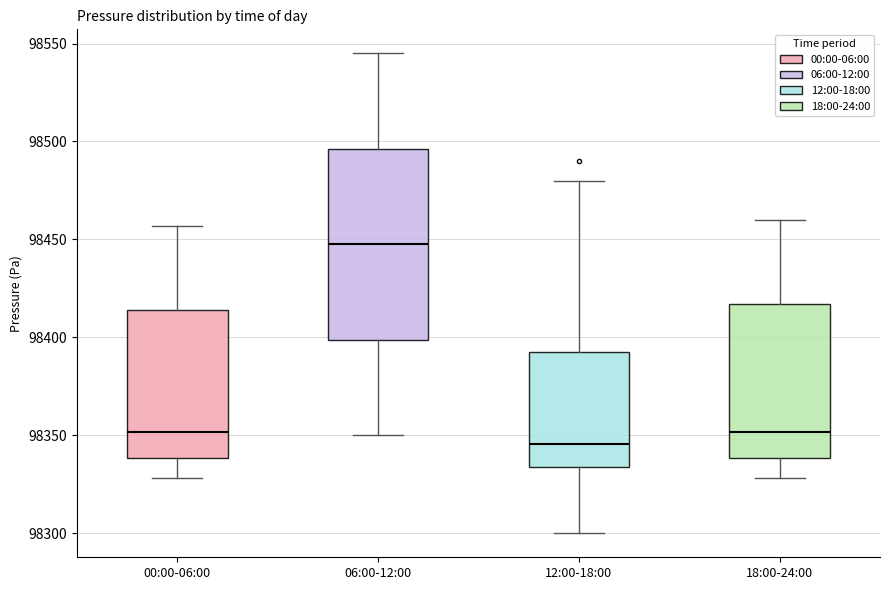

Comparing the boxes themselves (not the whiskers), which one is the tallest?

06:00-12:00